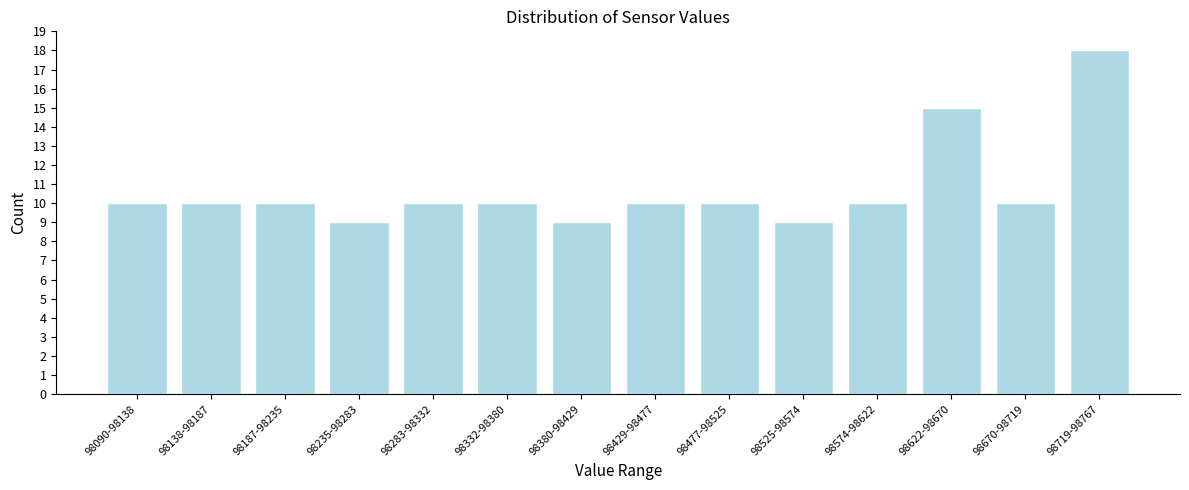

Reading right to left, what are all the values shown in this chart?

98719-98767=18	98670-98719=10	98622-98670=15	98574-98622=10	98525-98574=9	98477-98525=10	98429-98477=10	98380-98429=9	98332-98380=10	98283-98332=10	98235-98283=9	98187-98235=10	98138-98187=10	98090-98138=10